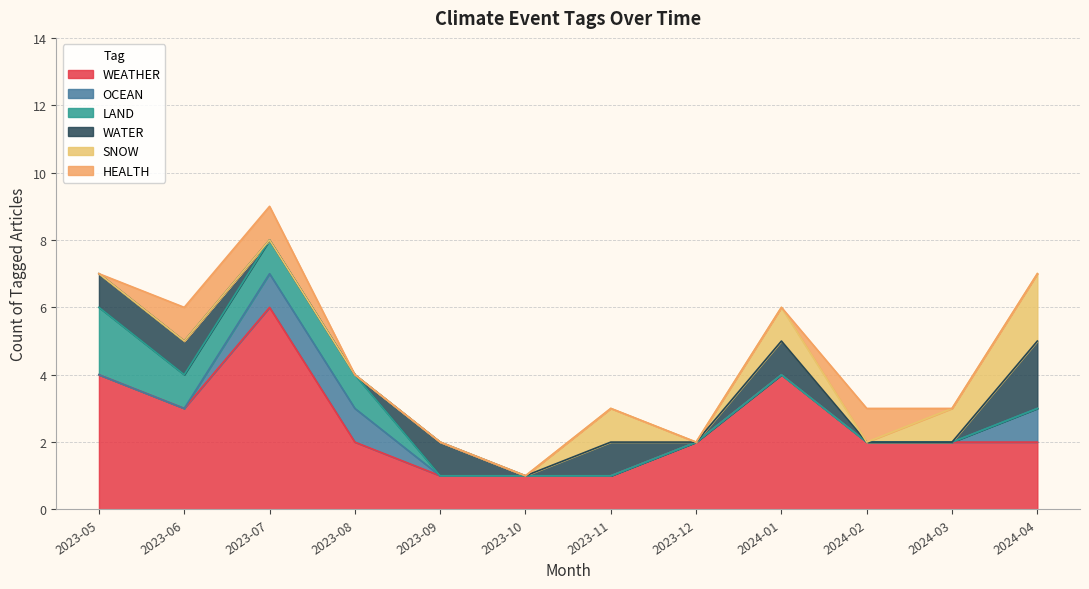

Reading left to right, extract all data points from this chart.

WEATHER: 4	3	6	2	1	1	1	2	4	2	2	2
OCEAN: 0	0	1	1	0	0	0	0	0	0	0	1
LAND: 2	1	1	1	0	0	0	0	0	0	0	0
WATER: 1	1	0	0	1	0	1	0	1	0	0	2
SNOW: 0	0	0	0	0	0	1	0	1	0	1	2
HEALTH: 0	1	1	0	0	0	0	0	0	1	0	0